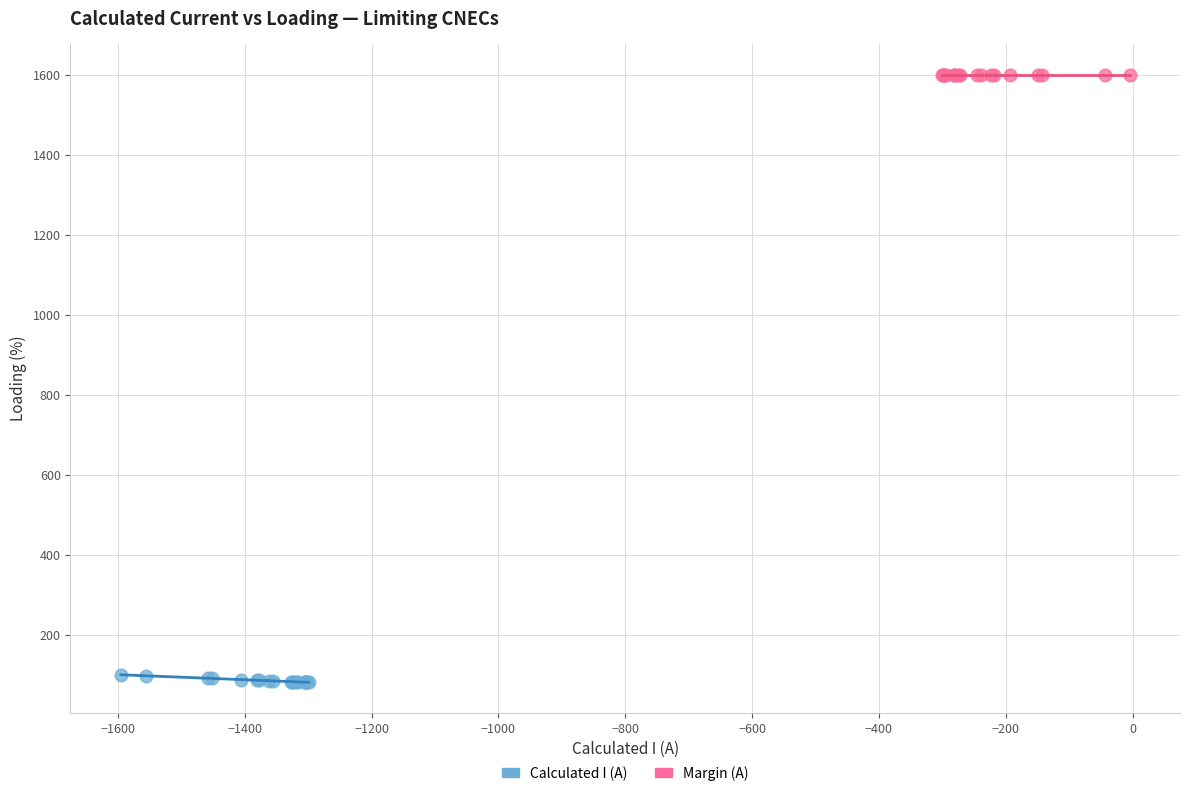

What are all the series names shown in the legend?

Calculated I (A), Margin (A)